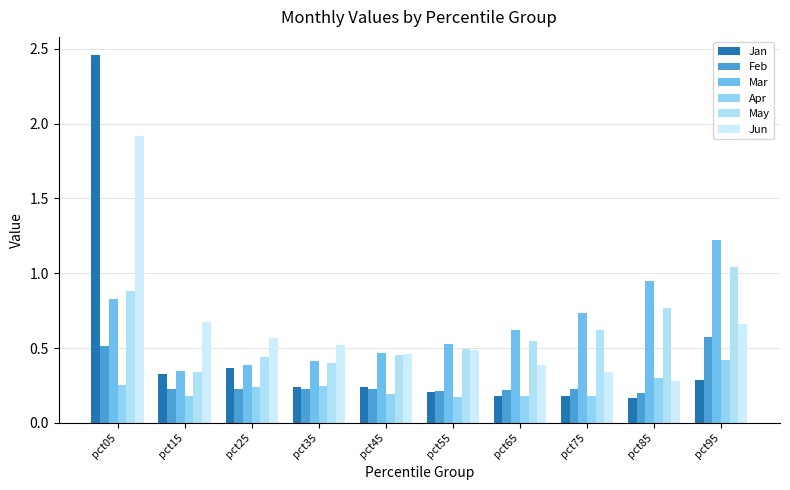

How many groups of bars are there?

10